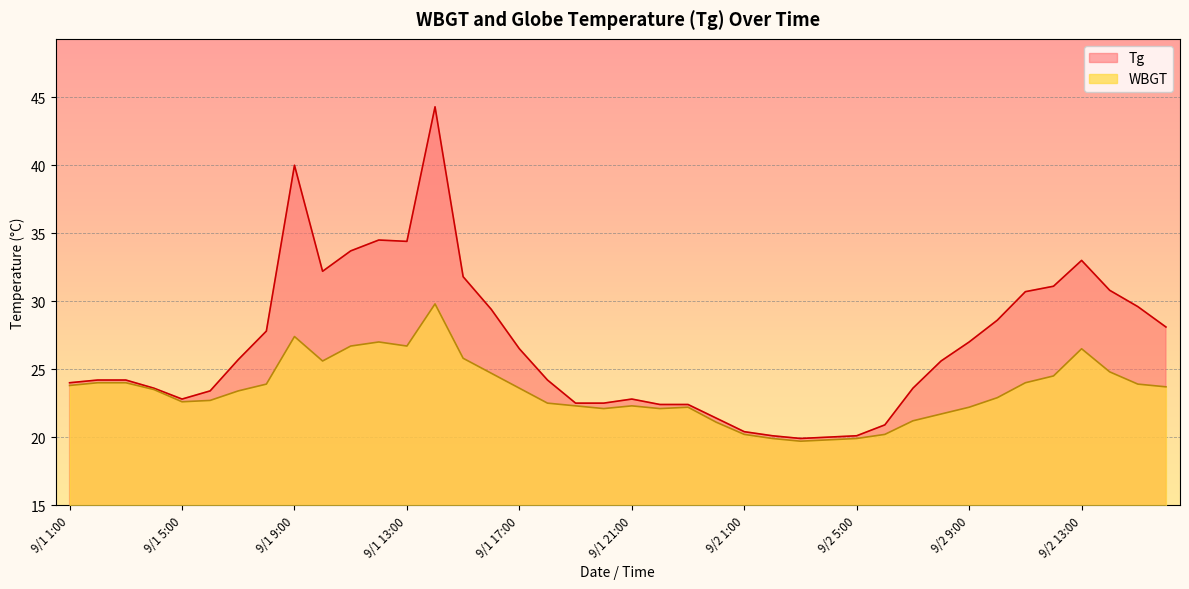

How many data points in WBGT are less than 23?

19